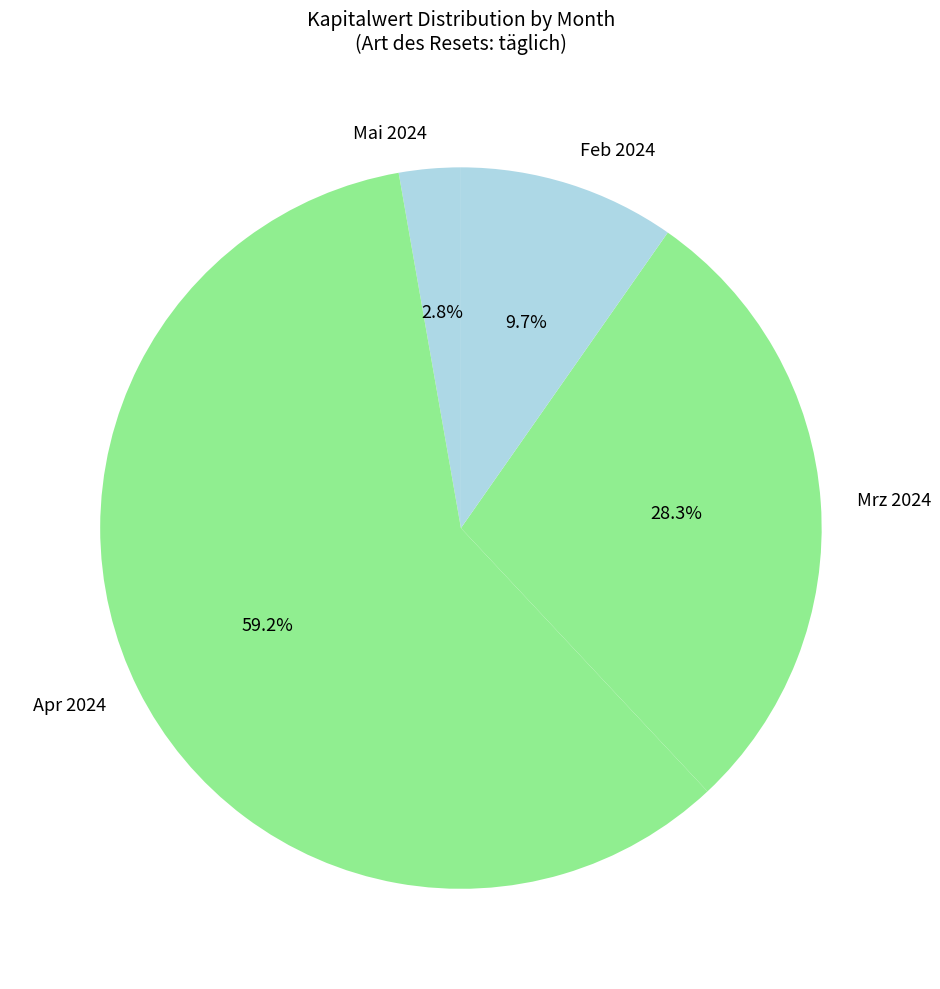

What portion of the pie excludes Mai 2024?

97.2%